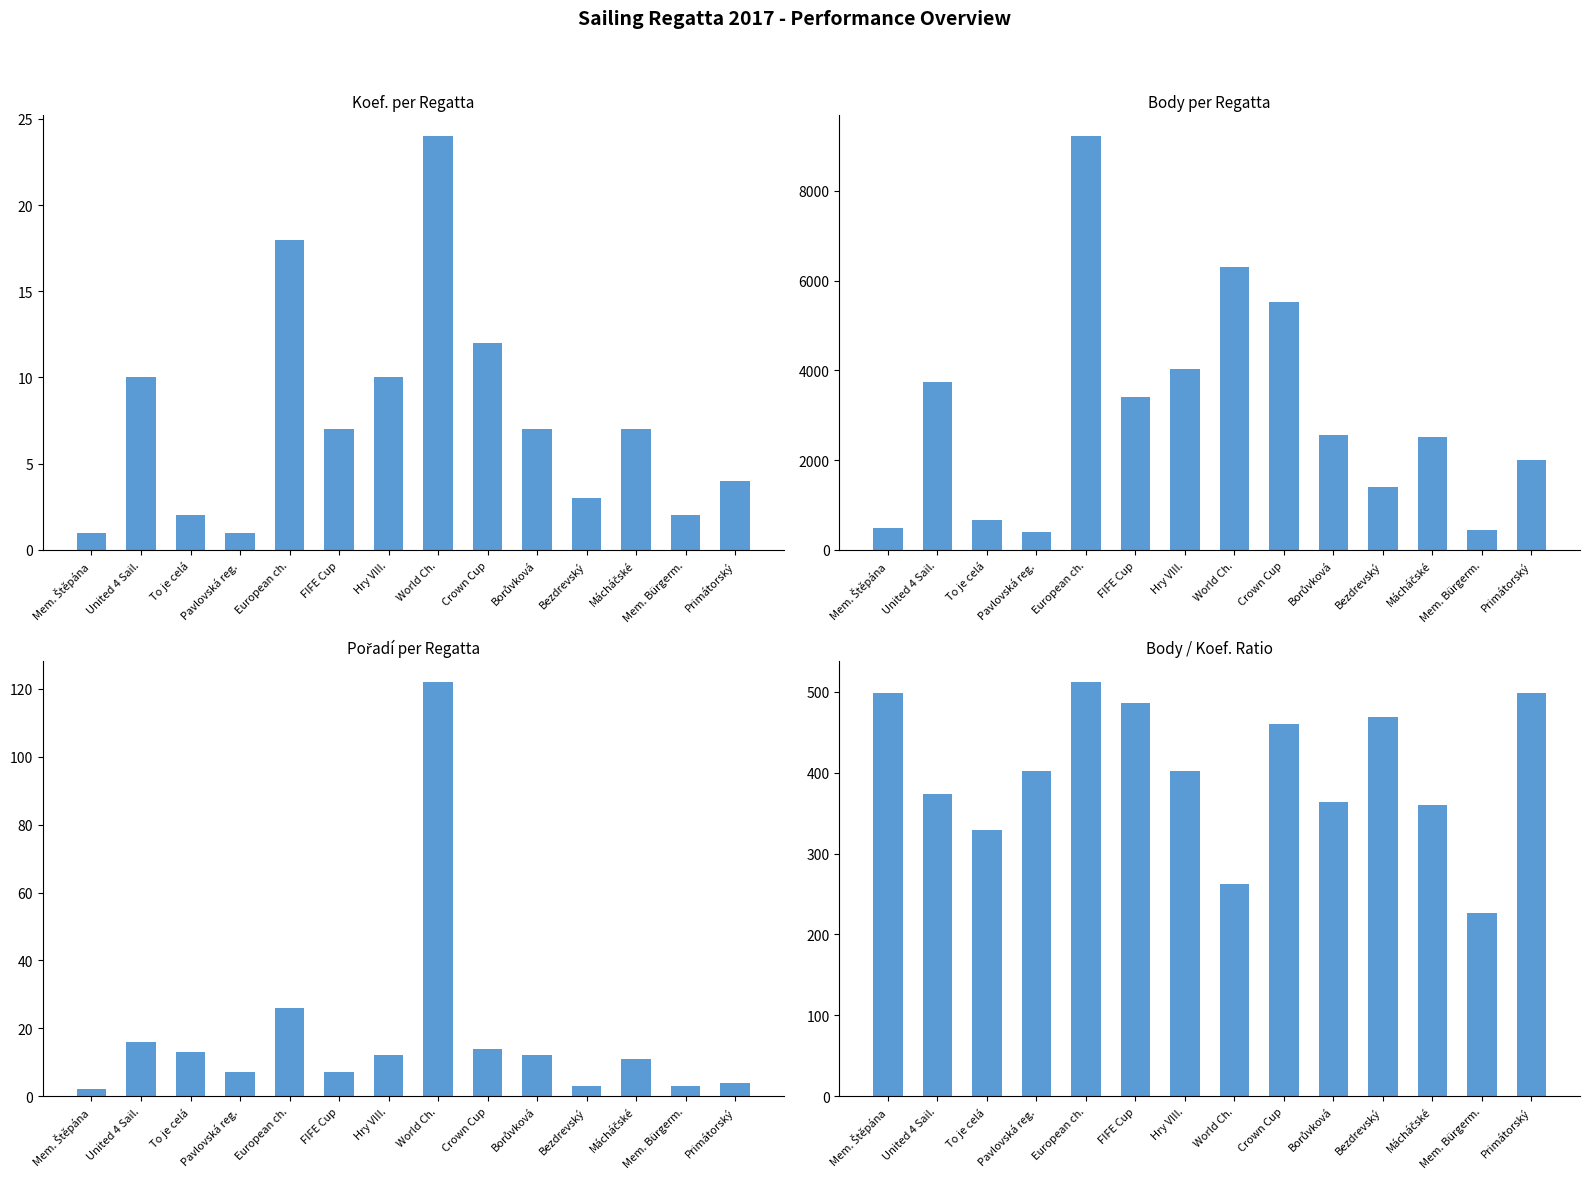

What is the value of the Koef. bar at the 14th from the left?

4.0